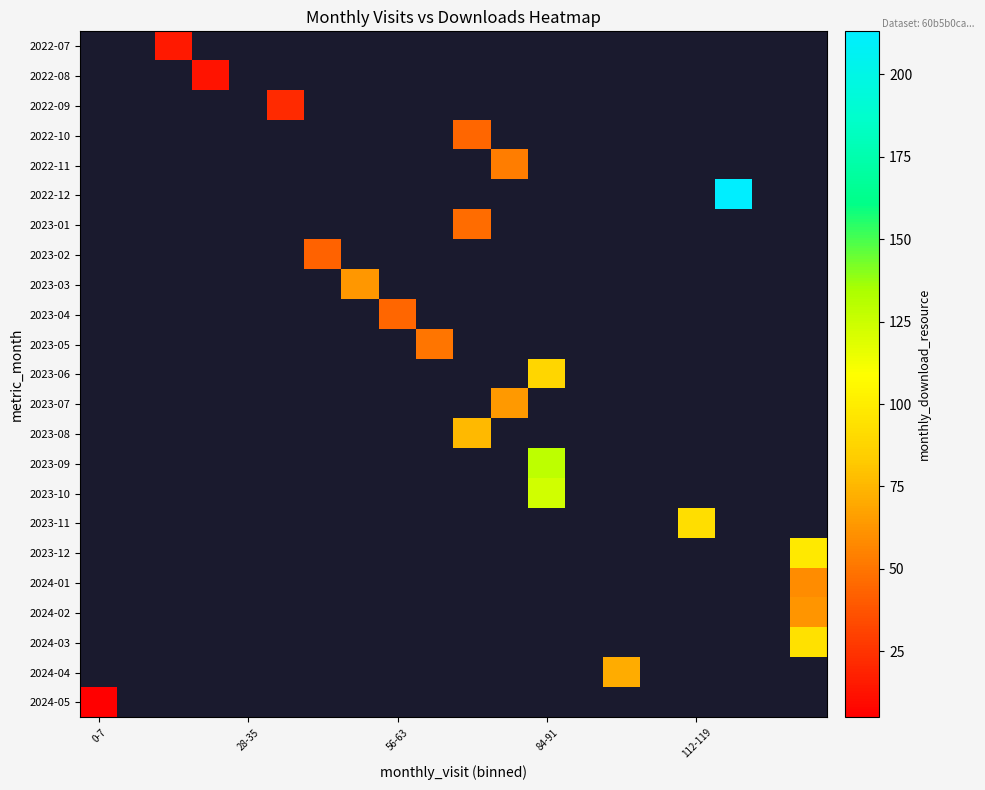

Count the number of data series in this chart.

23